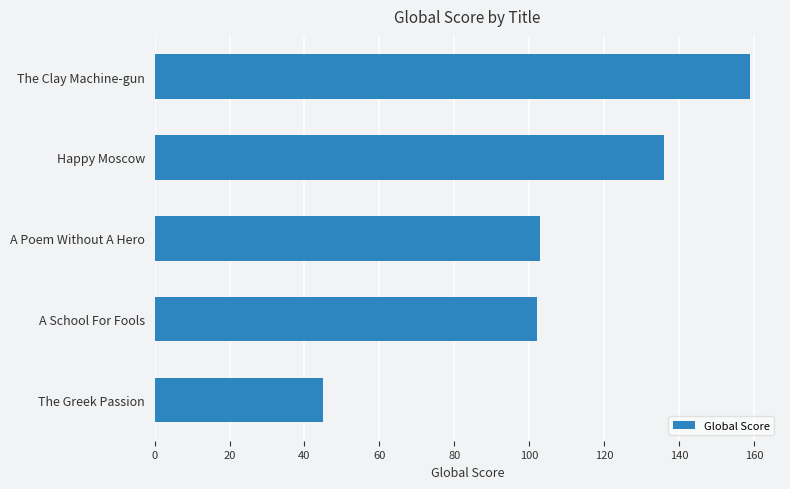

How many series are shown in this chart?

1